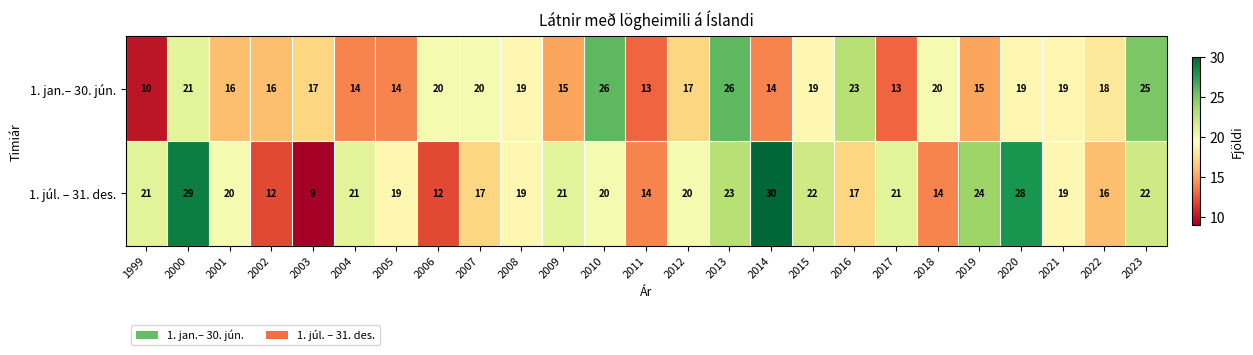

Which category has the highest value in the 1. júl. – 31. des. series?

2014